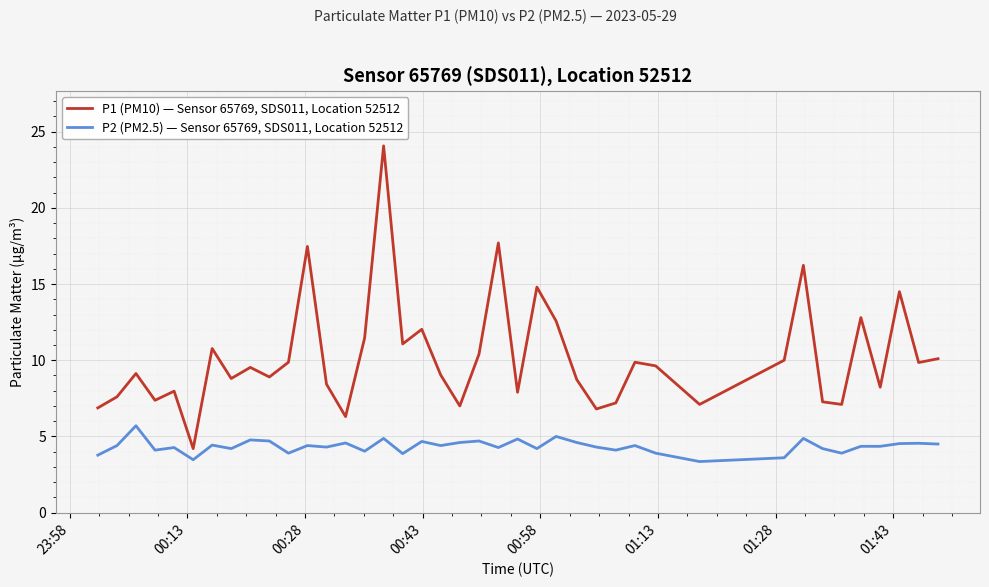

List the series in order of their overall mean, highest first.

P1 (PM10) — Sensor 65769, SDS011, Location 52512, P2 (PM2.5) — Sensor 65769, SDS011, Location 52512